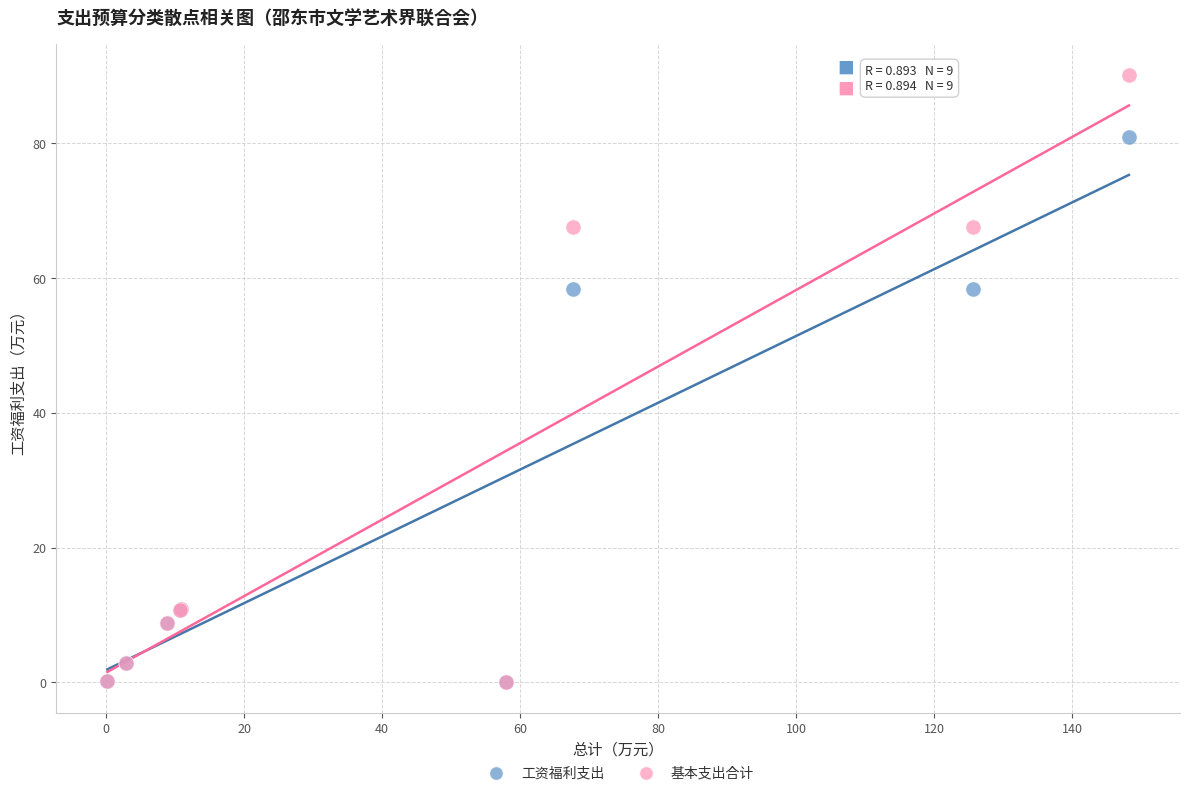

Which series has the largest Y range (max minus min)?

基本支出合计